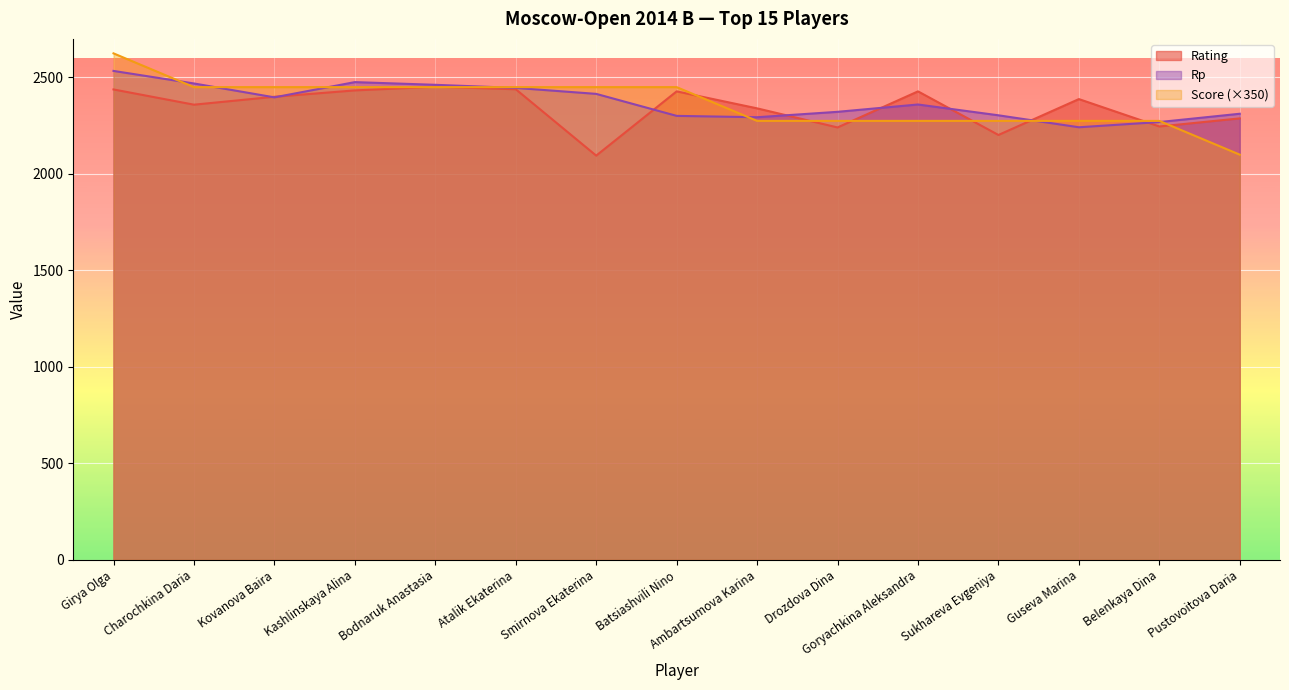

The value of Rating at Guseva Marina is 638. True or false?

False